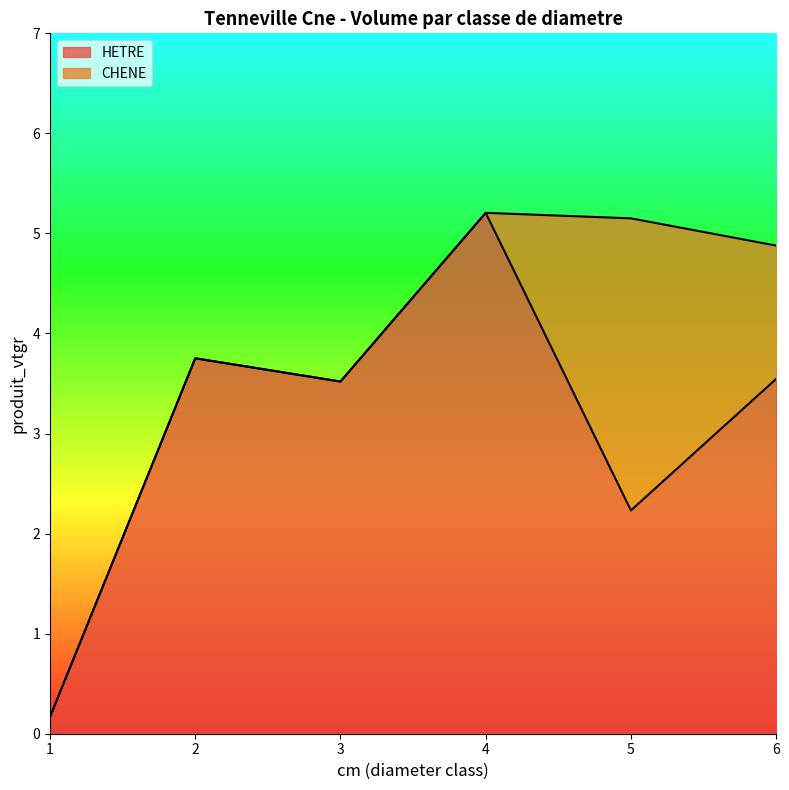

How many data points are above 3?

4